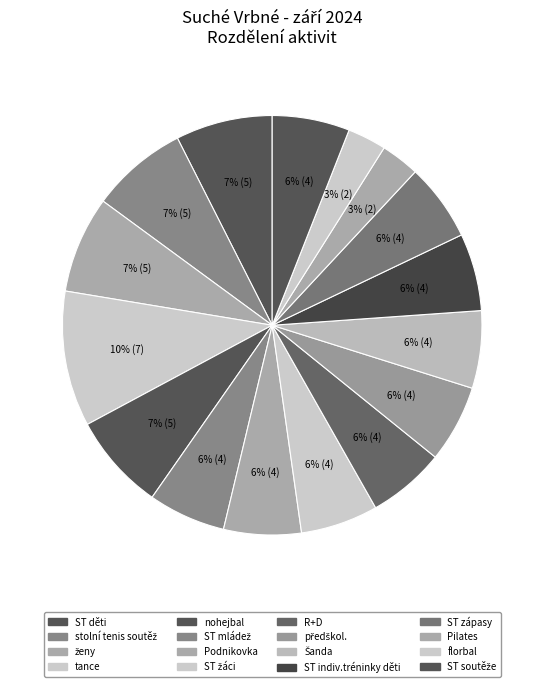

To the nearest percent, what is the average slice percentage?

6%